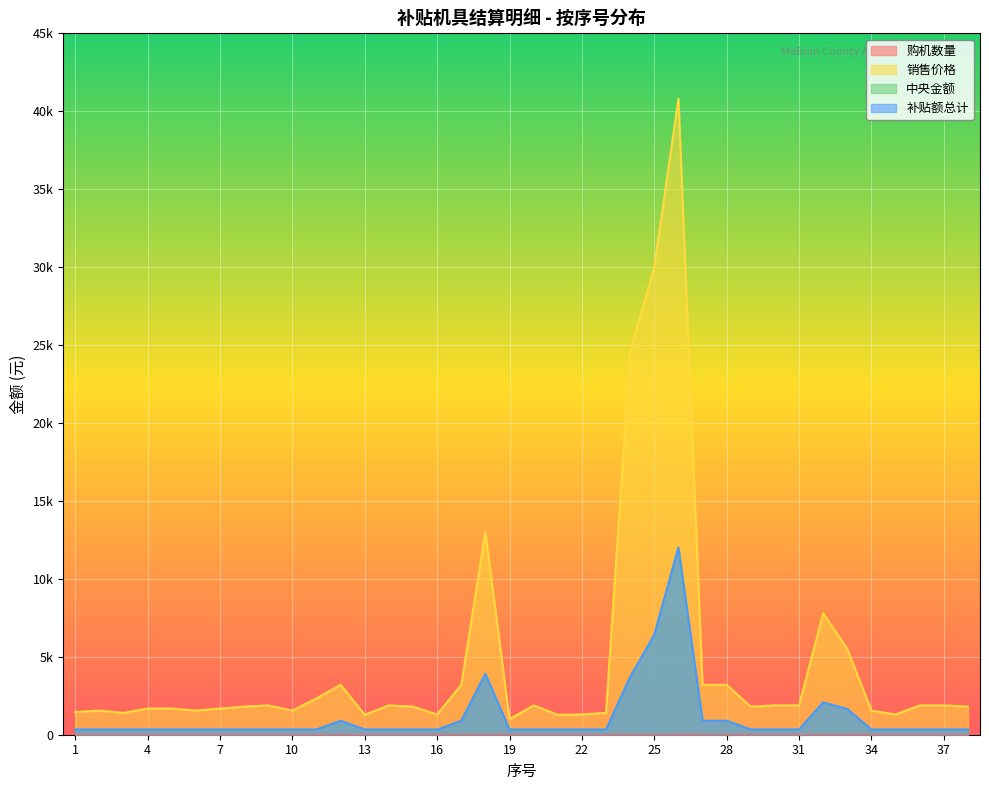

True or false: 中央金额 and 销售价格 cross at least once.

False